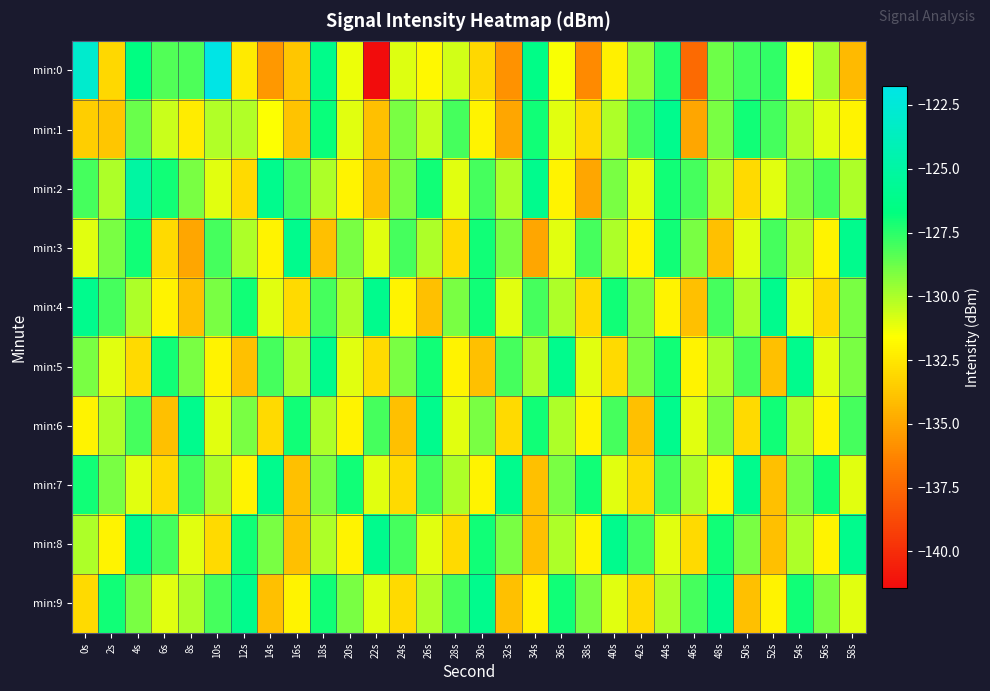

List the series in order of their peak value, lowest first.

min:1, min:3, min:4, min:5, min:6, min:7, min:8, min:9, min:2, min:0